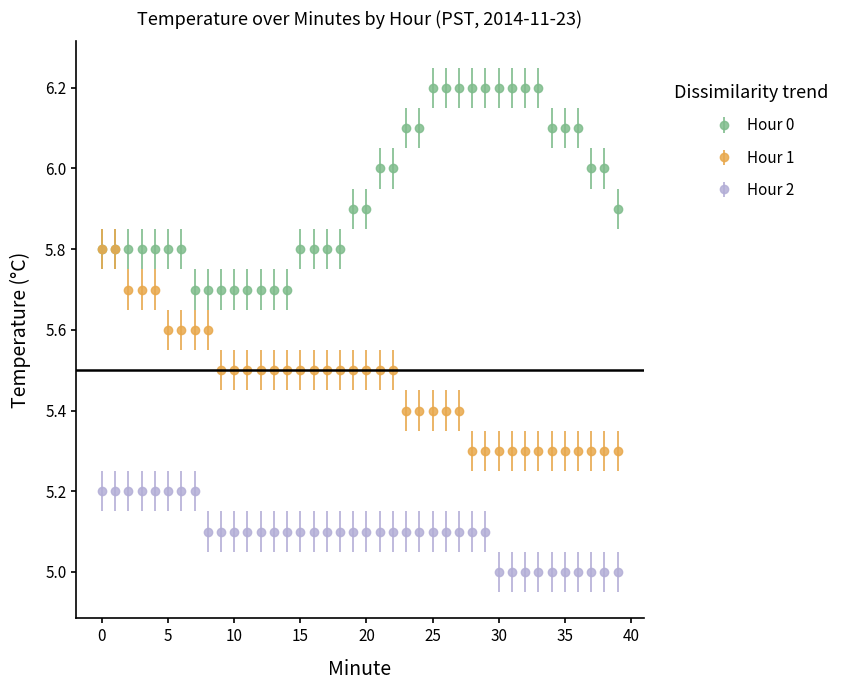

Rank the series by their maximum value, from lowest to highest.

Hour 2, Hour 1, Hour 0